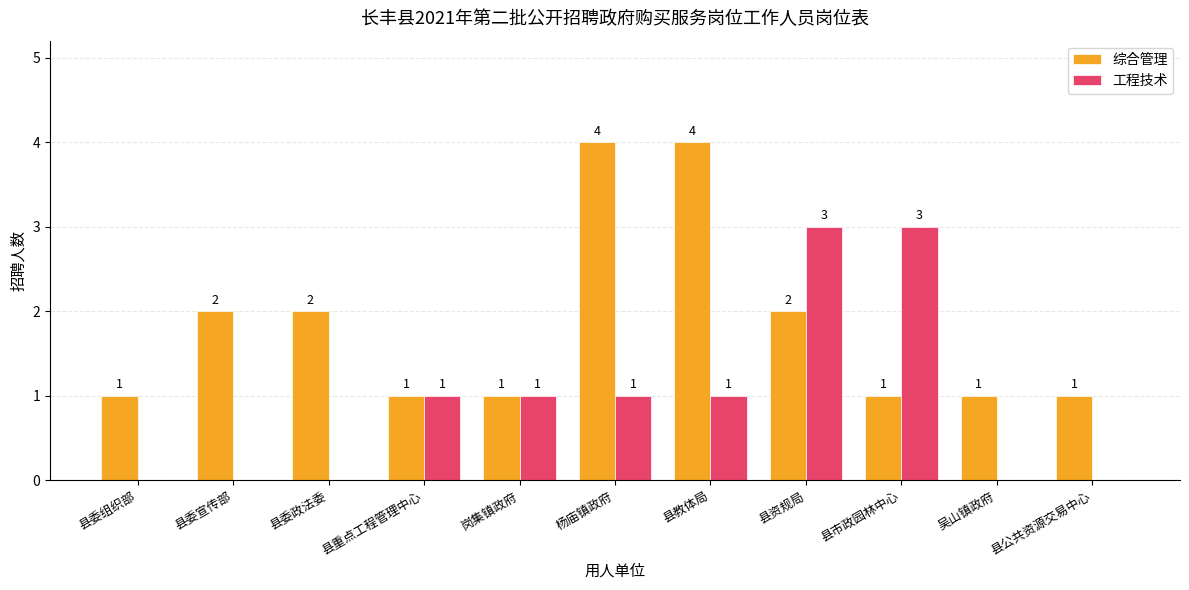

How many data points does each series have?

11